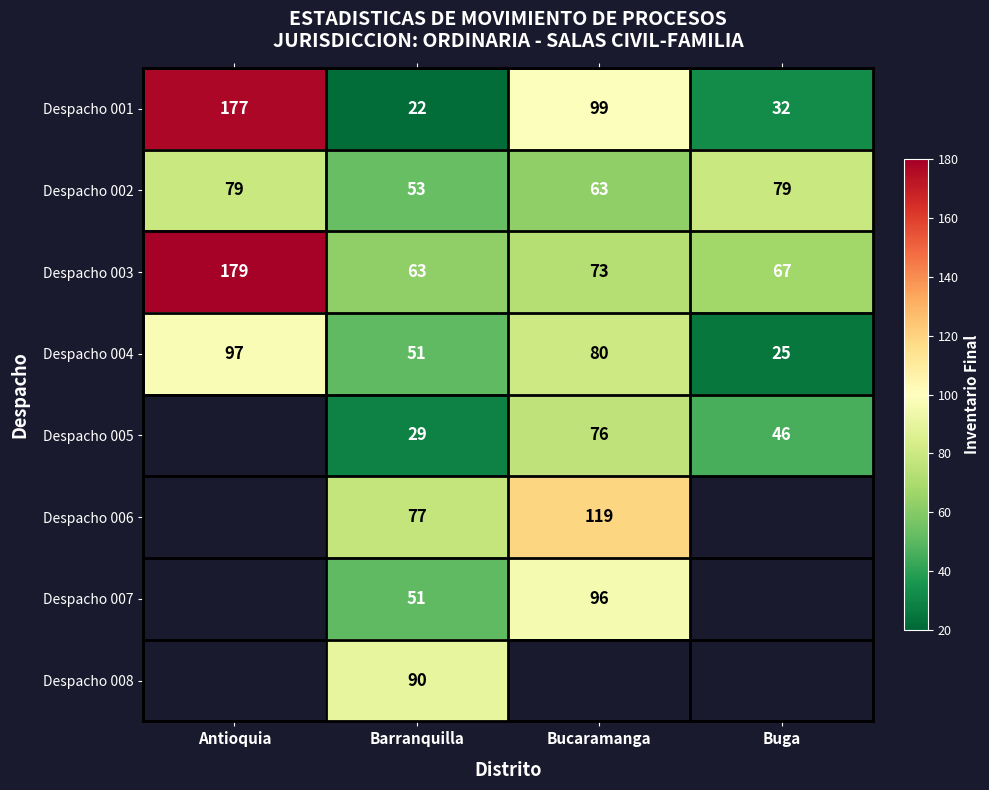

What is the difference between the maximum and minimum values in the Despacho 001 series?

155